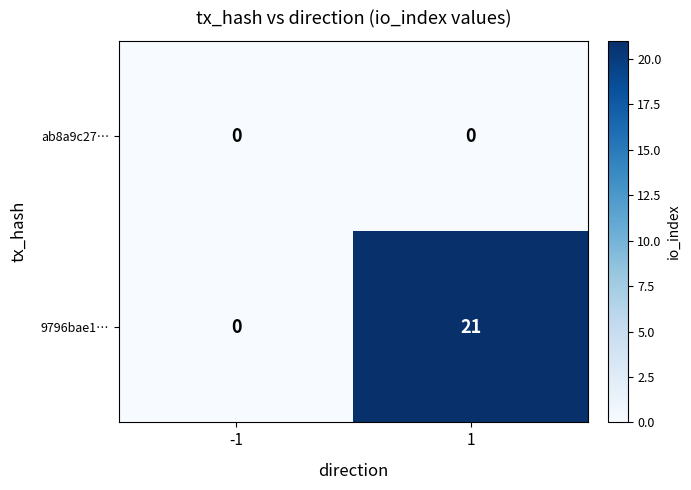

At how many categories does at least one series exceed 10?

1